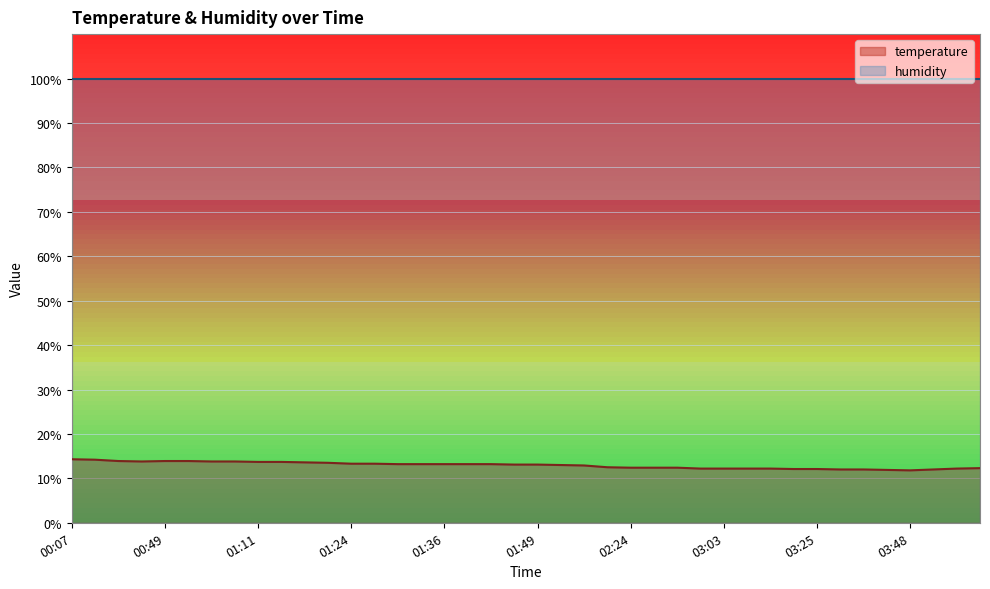

Which category has the highest value across all series?

00:07